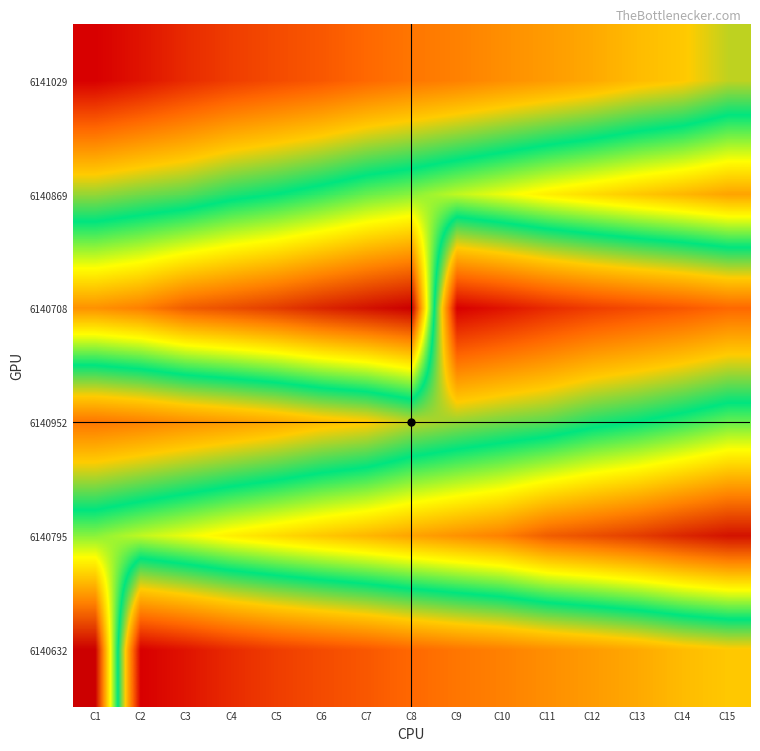

Reading left to right, extract all data points from this chart.

6141029: C1=6141029	C2=6141016	C3=6141001	C4=6140989	C5=6140980	C6=6140972	C7=6140961	C8=6140952	C9=6140945	C10=6140936	C11=6140928	C12=6140919	C13=6140907	C14=6140899	C15=6140880
6140869: C1=6140869	C2=6140860	C3=6140853	C4=6140839	C5=6140830	C6=6140818	C7=6140804	C8=6140795	C9=6140781	C10=6140769	C11=6140756	C12=6140746	C13=6140736	C14=6140727	C15=6140717
6140708: C1=6140708	C2=6140699	C3=6140681	C4=6140673	C5=6140664	C6=6140652	C7=6140642	C8=6140632	C9=6141029	C10=6141016	C11=6141001	C12=6140989	C13=6140980	C14=6140972	C15=6140961
6140952: C1=6140952	C2=6140945	C3=6140936	C4=6140928	C5=6140919	C6=6140907	C7=6140899	C8=6140880	C9=6140869	C10=6140860	C11=6140853	C12=6140839	C13=6140830	C14=6140818	C15=6140804
6140795: C1=6140795	C2=6140781	C3=6140769	C4=6140756	C5=6140746	C6=6140736	C7=6140727	C8=6140717	C9=6140708	C10=6140699	C11=6140681	C12=6140673	C13=6140664	C14=6140652	C15=6140642
6140632: C1=6140632	C2=6141029	C3=6141016	C4=6141001	C5=6140989	C6=6140980	C7=6140972	C8=6140961	C9=6140952	C10=6140945	C11=6140936	C12=6140928	C13=6140919	C14=6140907	C15=6140899